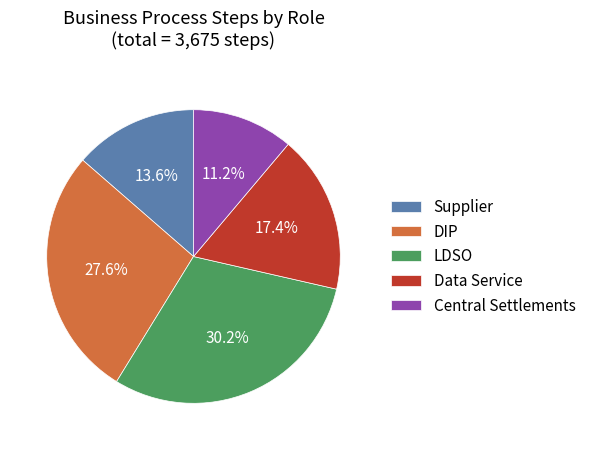

What is the ratio of the value at Central Settlements to the value at LDSO?

0.4